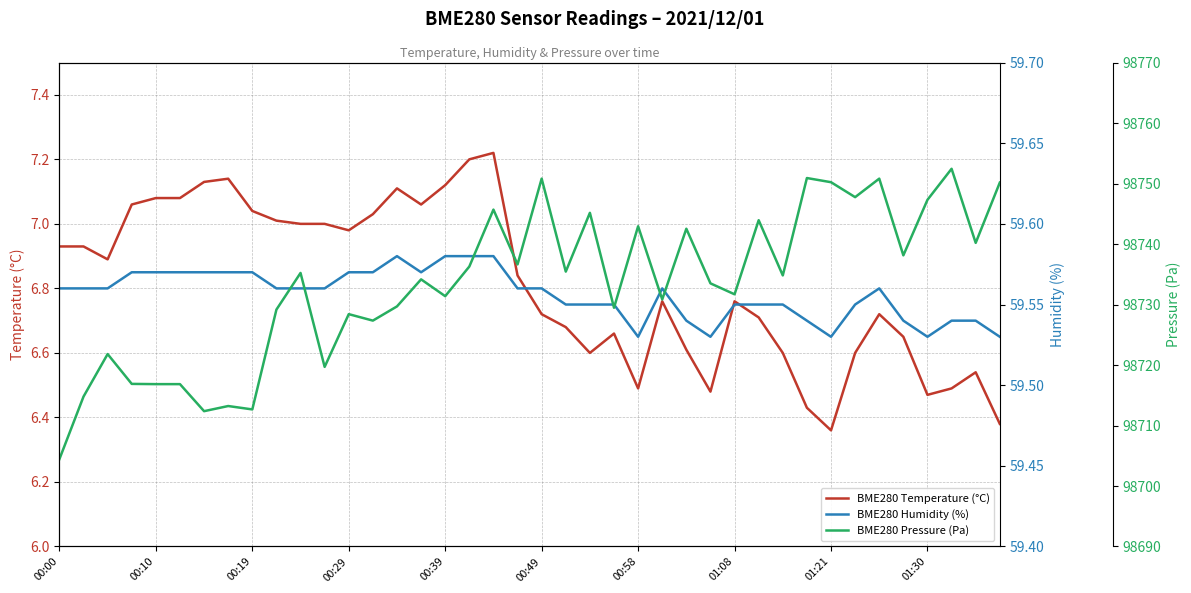

What is the sum of all BME280 Humidity (%) values?

2382.2